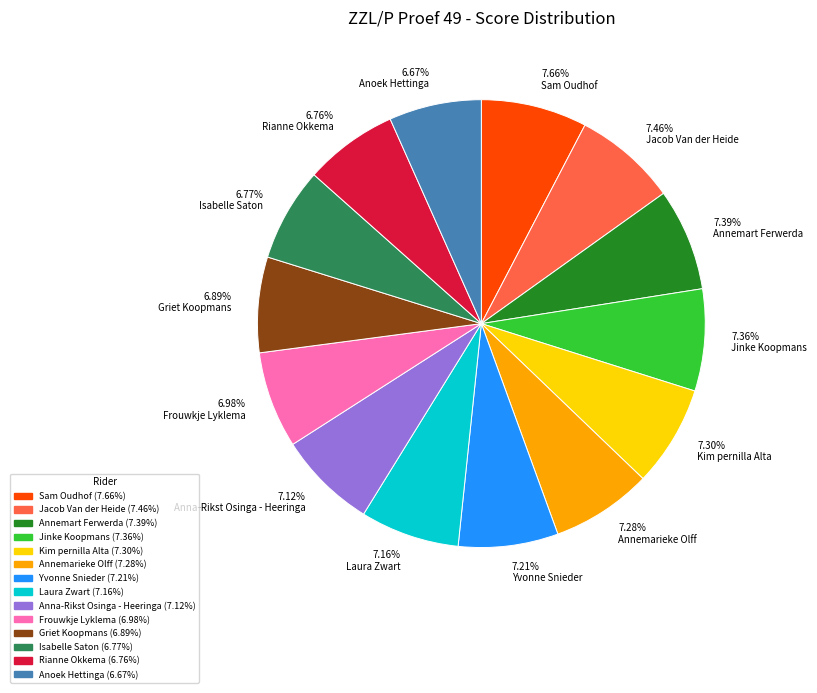

What is the ratio of the value at 7.28% Annemarieke Olff to the value at 6.98% Frouwkje Lyklema?

1.0